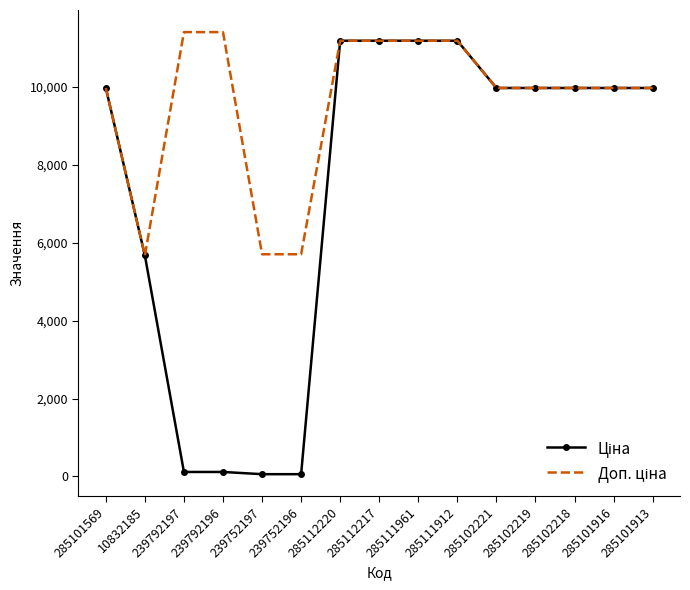

What is the total value across all series at 285101916?

19950.0